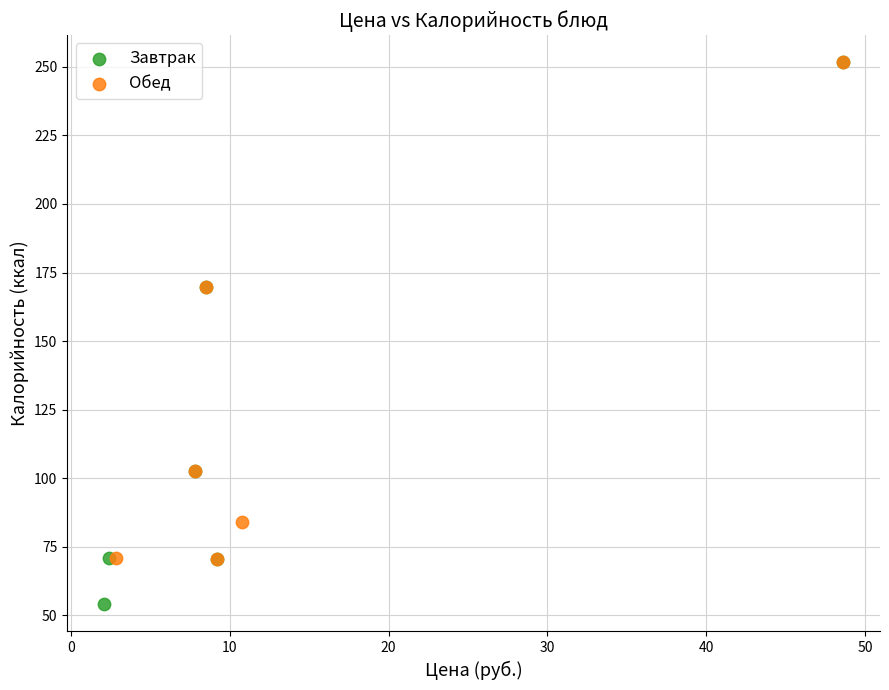

Which series reaches the minimum Y coordinate?

Завтрак